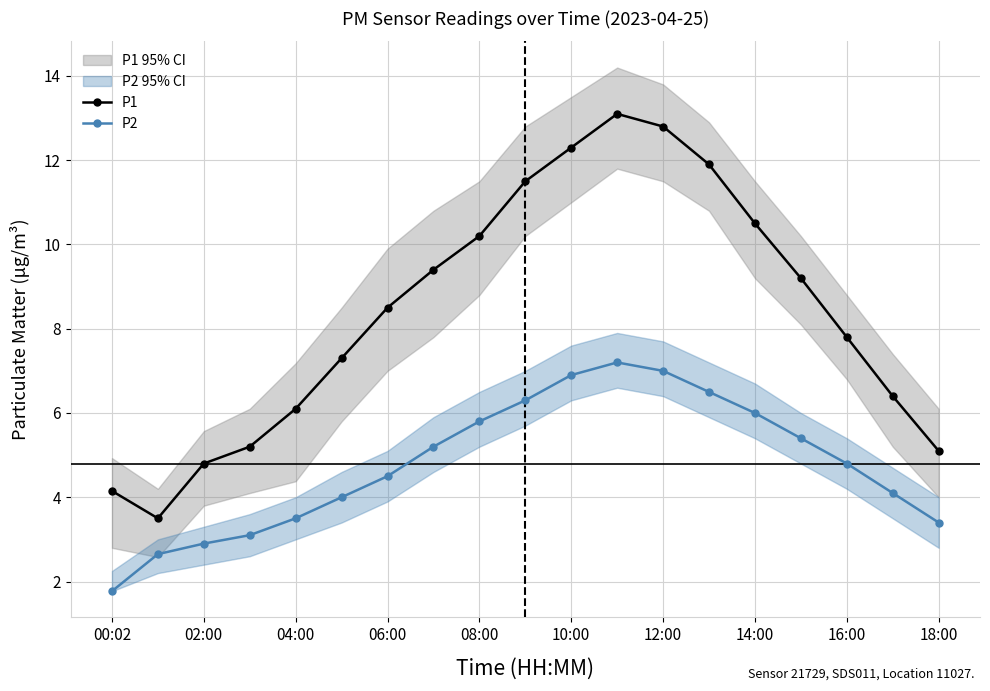

Reading left to right, extract all data points from this chart.

P1: 4.2	3.5	4.8	5.2	6.1	7.3	8.5	9.4	10.2	11.5	12.3	13.1	12.8	11.9	10.5	9.2	7.8	6.4	5.1
P2: 1.8	2.6	2.9	3.1	3.5	4.0	4.5	5.2	5.8	6.3	6.9	7.2	7.0	6.5	6.0	5.4	4.8	4.1	3.4